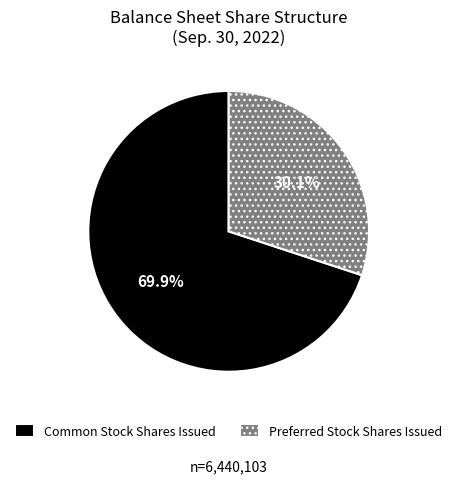

Rank the categories by value from lowest to highest.

Preferred Stock Shares Issued, Common Stock Shares Issued